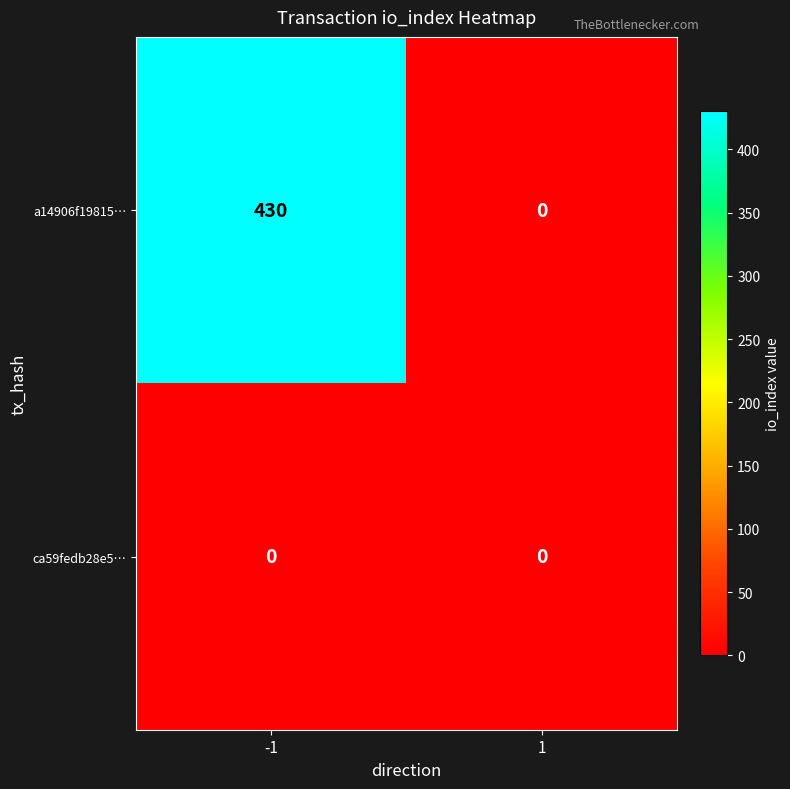

At how many categories does at least one series exceed 202?

1